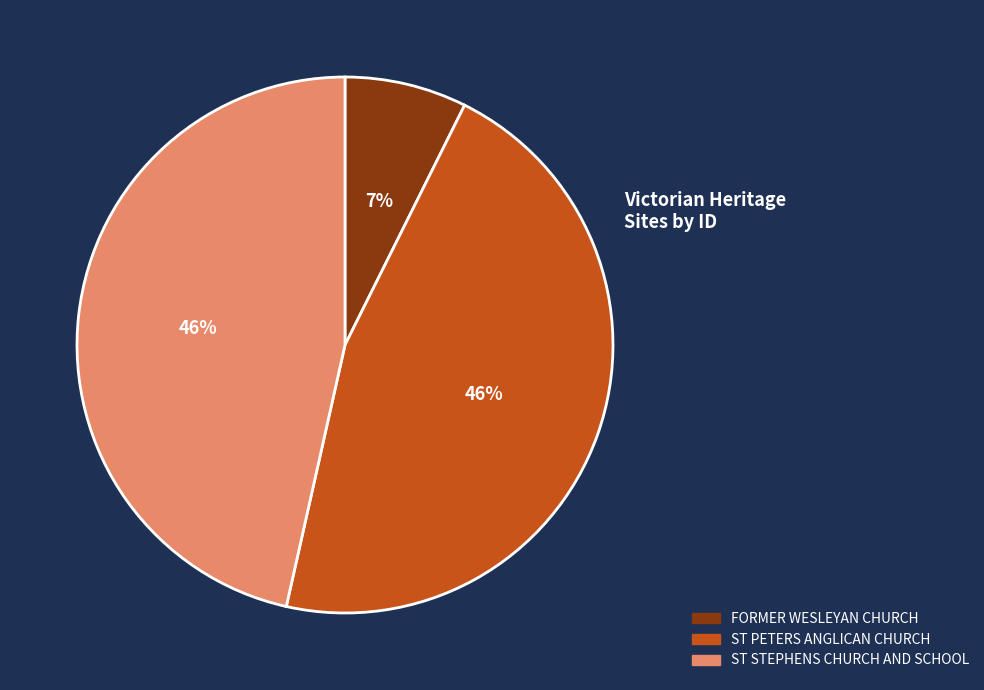

To the nearest percent, what is the combined percentage of ST PETERS ANGLICAN CHURCH and ST STEPHENS CHURCH AND SCHOOL?

93%